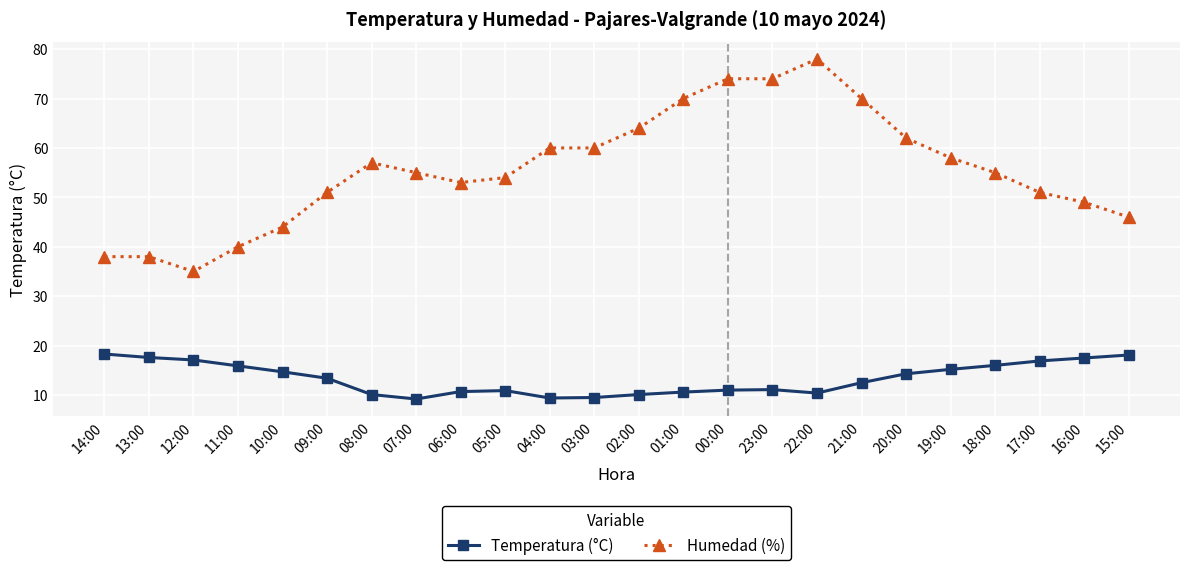

True or false: Temperatura (°C) and Humedad (%) cross at least once.

False